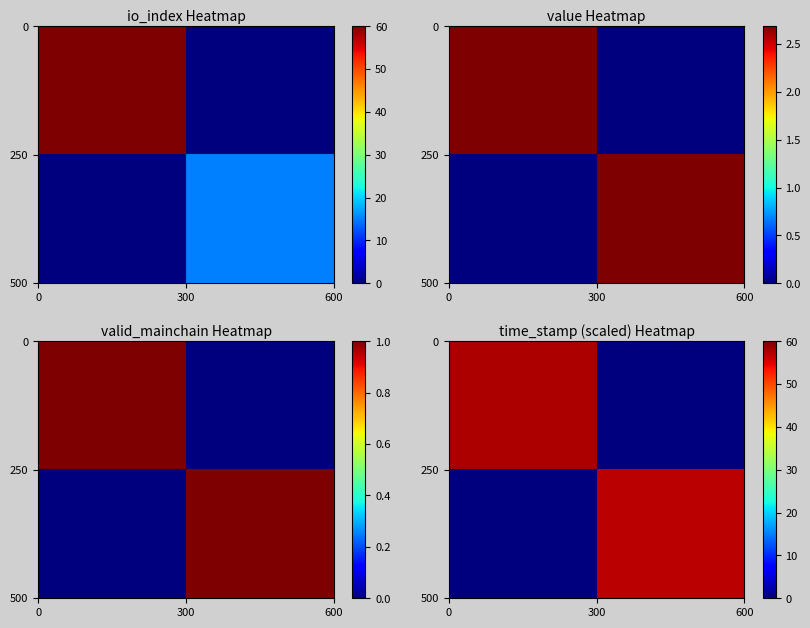

How many series are shown in this chart?

2